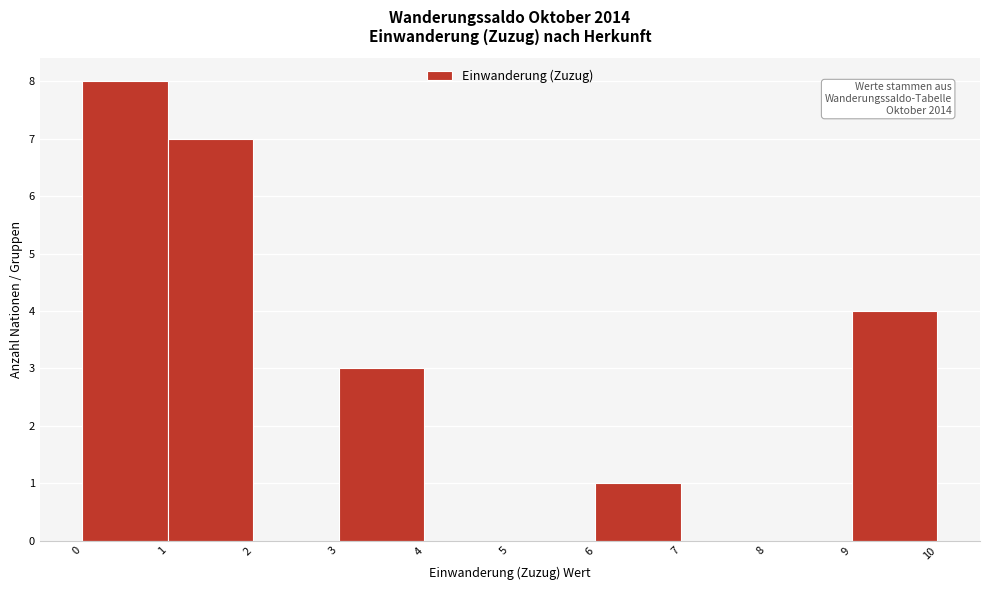

Over which range of the x-axis is the bar tallest?

0 to 1